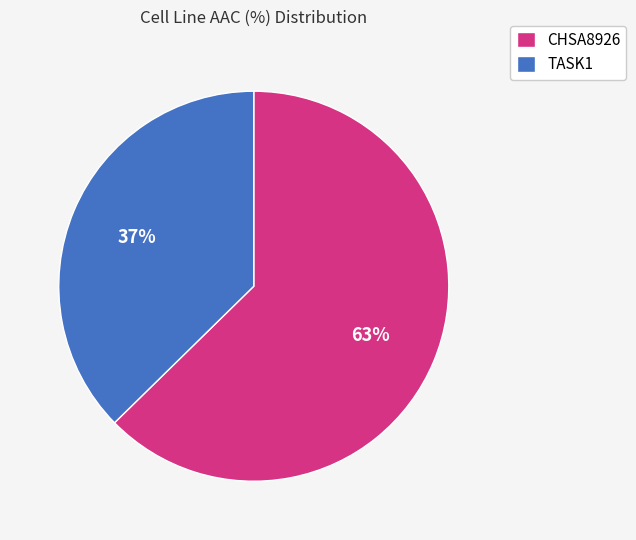

How many slices are in this pie chart?

2